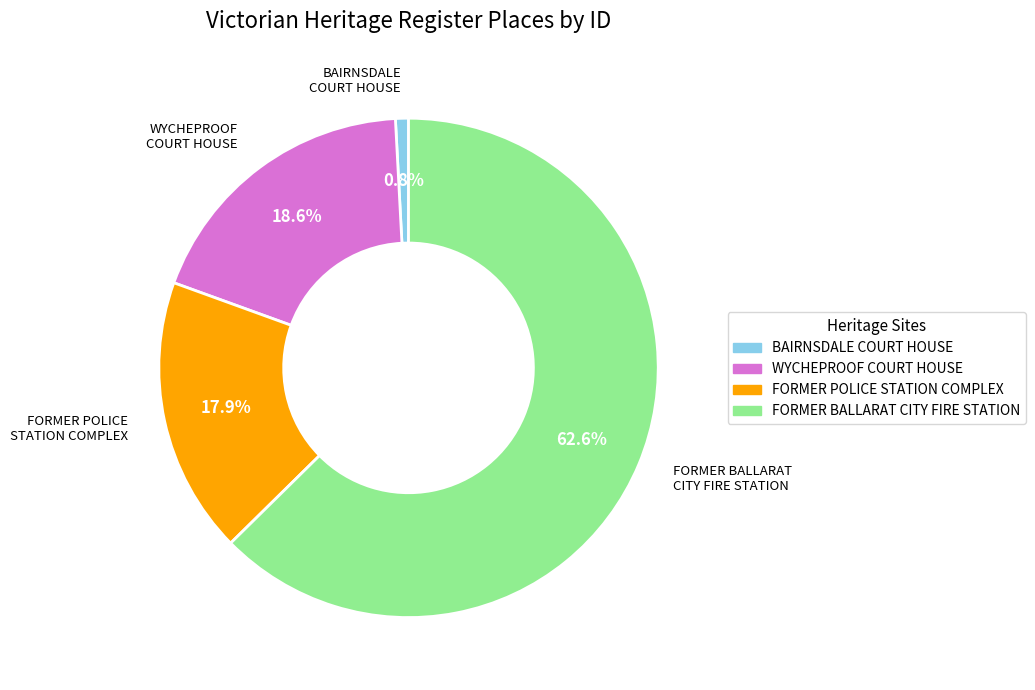

Does FORMER BALLARAT CITY FIRE STATION account for over 50% of the chart?

Yes